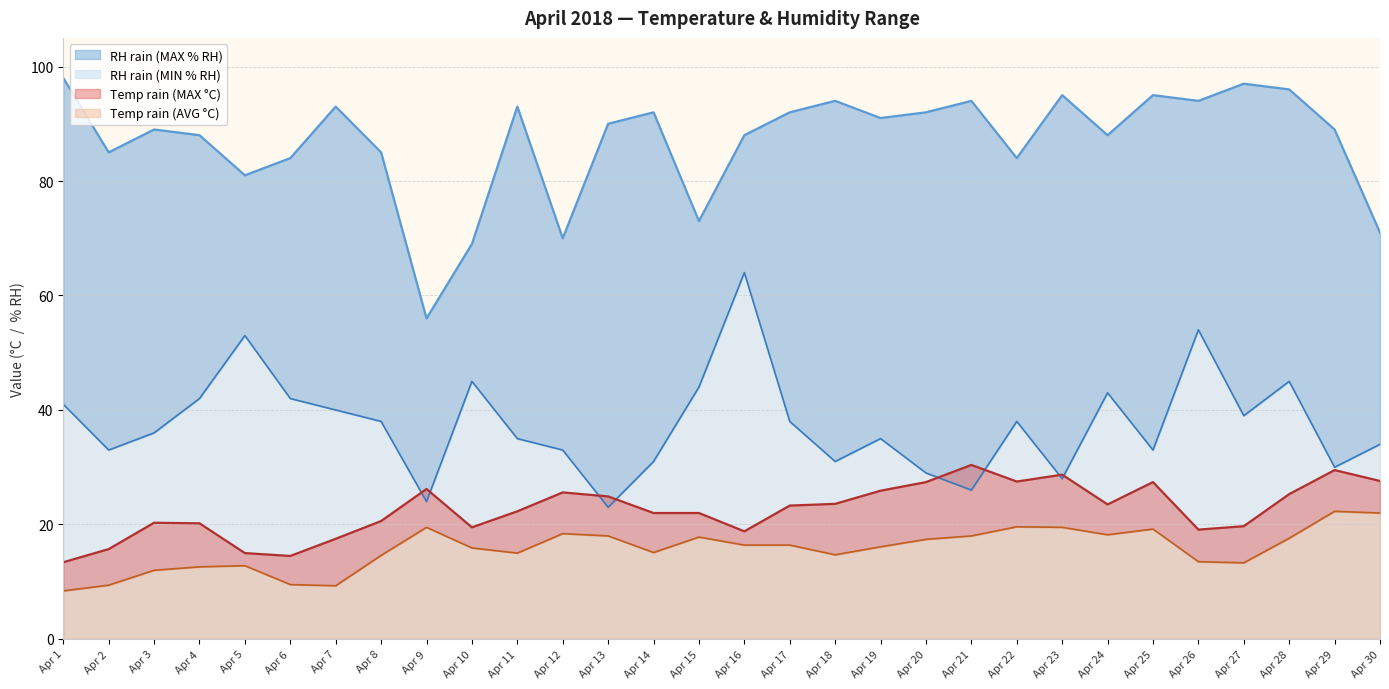

Is it true that Temp rain (MAX °C) equals 22.3 at Apr 11?

True